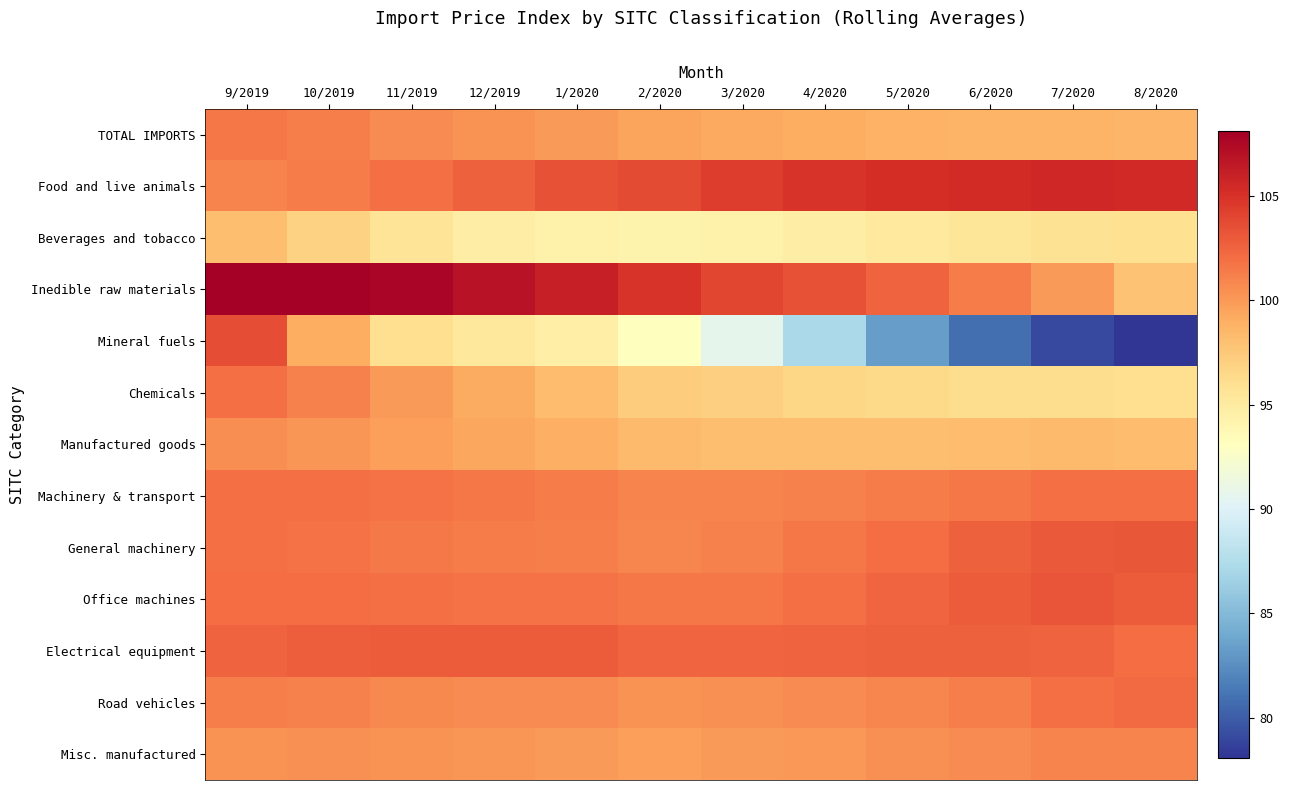

Which category has the lowest value across all series?

8/2020